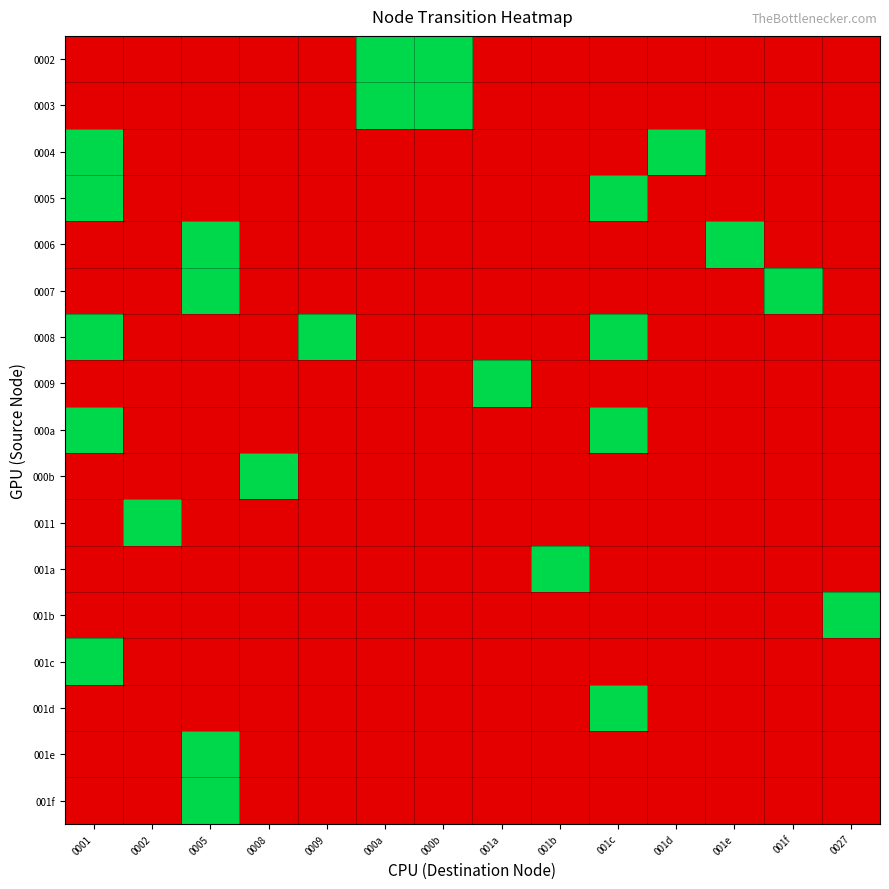

Reading left to right, list all the values displayed in this chart.

0002: 0001=0	0002=0	0005=0	0008=0	0009=0	000a=1	000b=1	001a=0	001b=0	001c=0	001d=0	001e=0	001f=0	0027=0
0003: 0001=0	0002=0	0005=0	0008=0	0009=0	000a=1	000b=1	001a=0	001b=0	001c=0	001d=0	001e=0	001f=0	0027=0
0004: 0001=1	0002=0	0005=0	0008=0	0009=0	000a=0	000b=0	001a=0	001b=0	001c=0	001d=1	001e=0	001f=0	0027=0
0005: 0001=1	0002=0	0005=0	0008=0	0009=0	000a=0	000b=0	001a=0	001b=0	001c=1	001d=0	001e=0	001f=0	0027=0
0006: 0001=0	0002=0	0005=1	0008=0	0009=0	000a=0	000b=0	001a=0	001b=0	001c=0	001d=0	001e=1	001f=0	0027=0
0007: 0001=0	0002=0	0005=1	0008=0	0009=0	000a=0	000b=0	001a=0	001b=0	001c=0	001d=0	001e=0	001f=1	0027=0
0008: 0001=1	0002=0	0005=0	0008=0	0009=1	000a=0	000b=0	001a=0	001b=0	001c=1	001d=0	001e=0	001f=0	0027=0
0009: 0001=0	0002=0	0005=0	0008=0	0009=0	000a=0	000b=0	001a=1	001b=0	001c=0	001d=0	001e=0	001f=0	0027=0
000a: 0001=1	0002=0	0005=0	0008=0	0009=0	000a=0	000b=0	001a=0	001b=0	001c=1	001d=0	001e=0	001f=0	0027=0
000b: 0001=0	0002=0	0005=0	0008=1	0009=0	000a=0	000b=0	001a=0	001b=0	001c=0	001d=0	001e=0	001f=0	0027=0
0011: 0001=0	0002=1	0005=0	0008=0	0009=0	000a=0	000b=0	001a=0	001b=0	001c=0	001d=0	001e=0	001f=0	0027=0
001a: 0001=0	0002=0	0005=0	0008=0	0009=0	000a=0	000b=0	001a=0	001b=1	001c=0	001d=0	001e=0	001f=0	0027=0
001b: 0001=0	0002=0	0005=0	0008=0	0009=0	000a=0	000b=0	001a=0	001b=0	001c=0	001d=0	001e=0	001f=0	0027=1
001c: 0001=1	0002=0	0005=0	0008=0	0009=0	000a=0	000b=0	001a=0	001b=0	001c=0	001d=0	001e=0	001f=0	0027=0
001d: 0001=0	0002=0	0005=0	0008=0	0009=0	000a=0	000b=0	001a=0	001b=0	001c=1	001d=0	001e=0	001f=0	0027=0
001e: 0001=0	0002=0	0005=1	0008=0	0009=0	000a=0	000b=0	001a=0	001b=0	001c=0	001d=0	001e=0	001f=0	0027=0
001f: 0001=0	0002=0	0005=1	0008=0	0009=0	000a=0	000b=0	001a=0	001b=0	001c=0	001d=0	001e=0	001f=0	0027=0